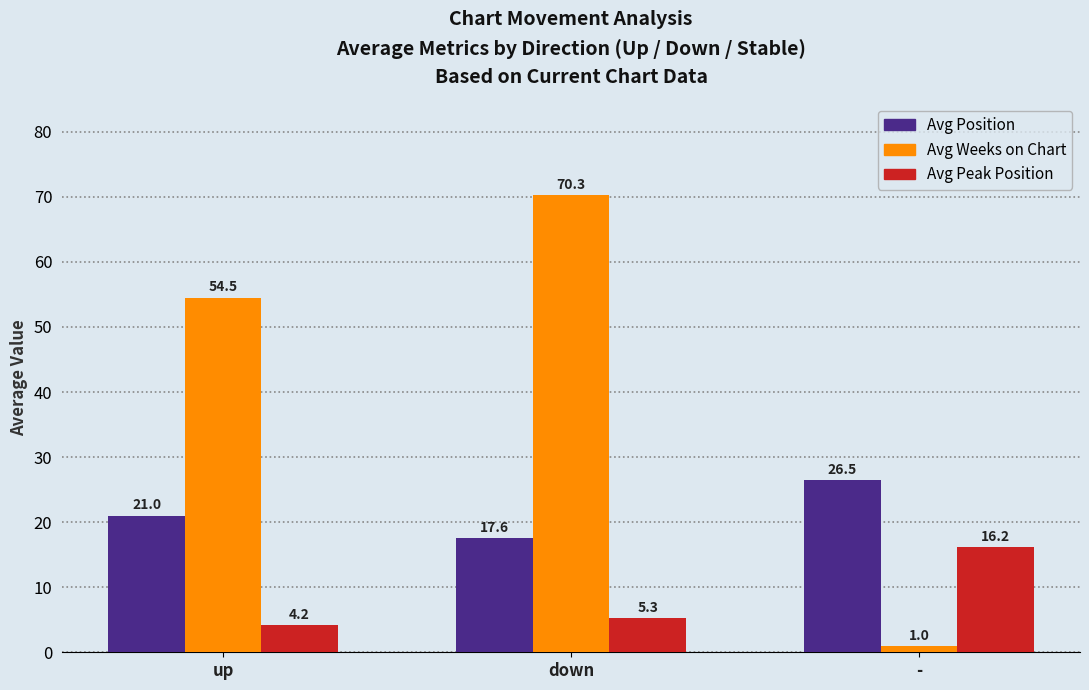

What is the difference between the highest and lowest values at down?

65.0